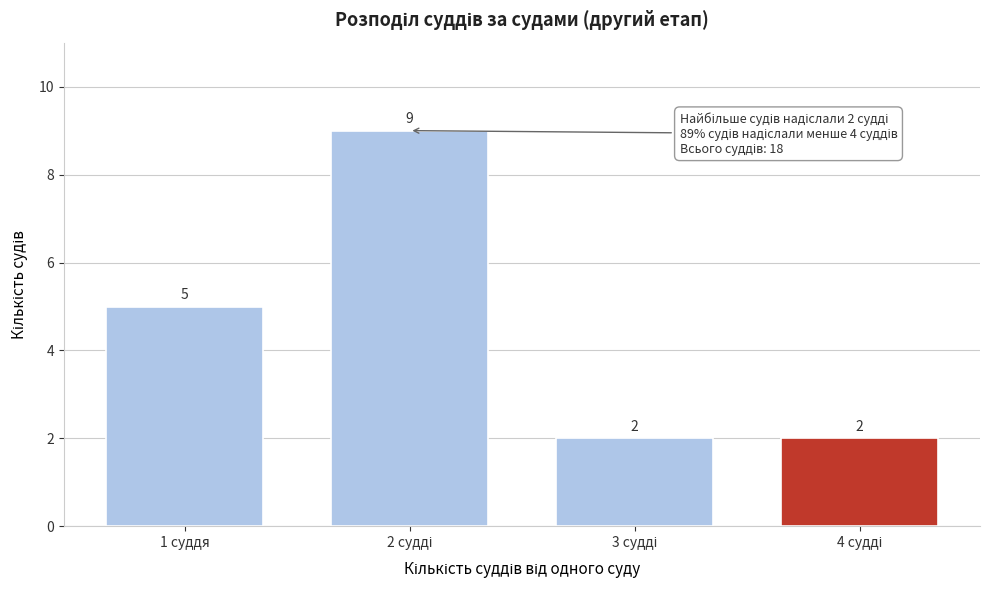

Reading right to left, list all the values displayed in this chart.

2	2	9	5